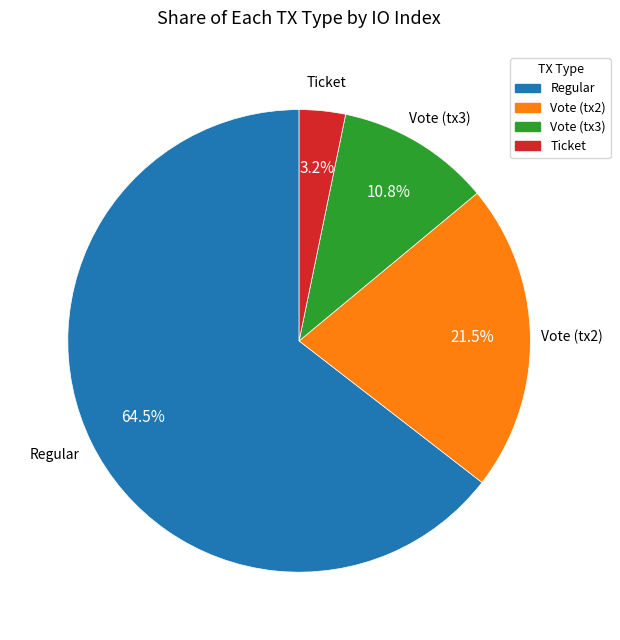

Is there any slice that represents more than half of the pie?

Yes